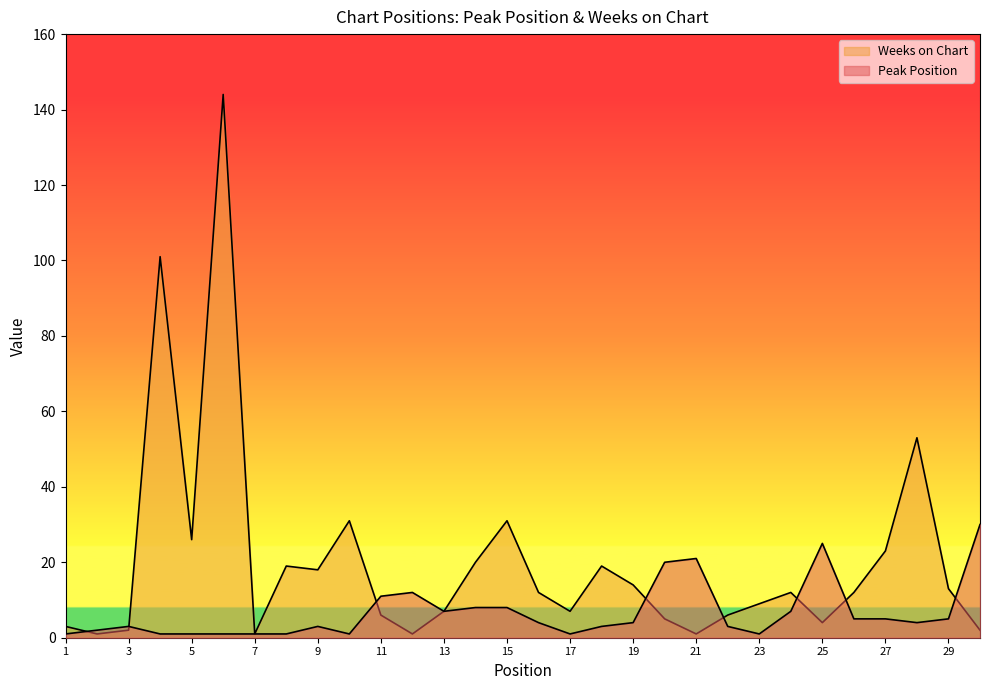

What is the minimum value for Weeks on Chart?

1